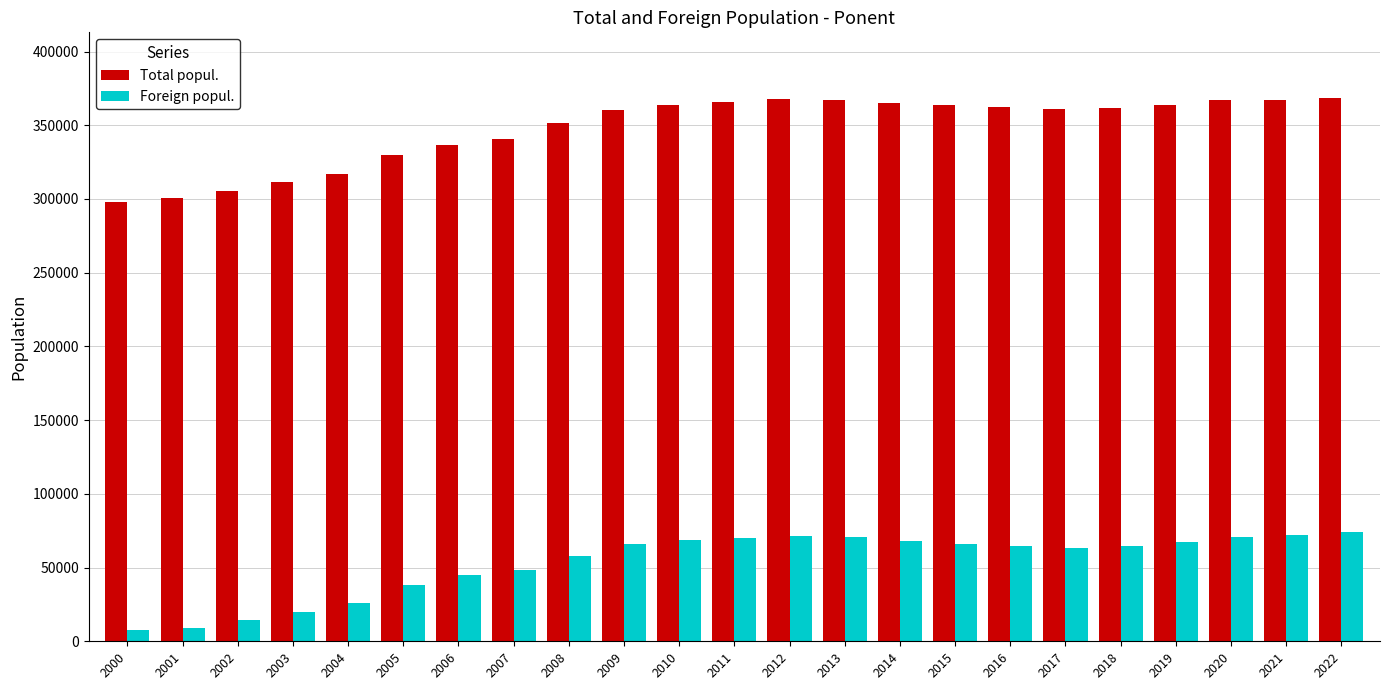

What is the total value across all series at 2000?

305476